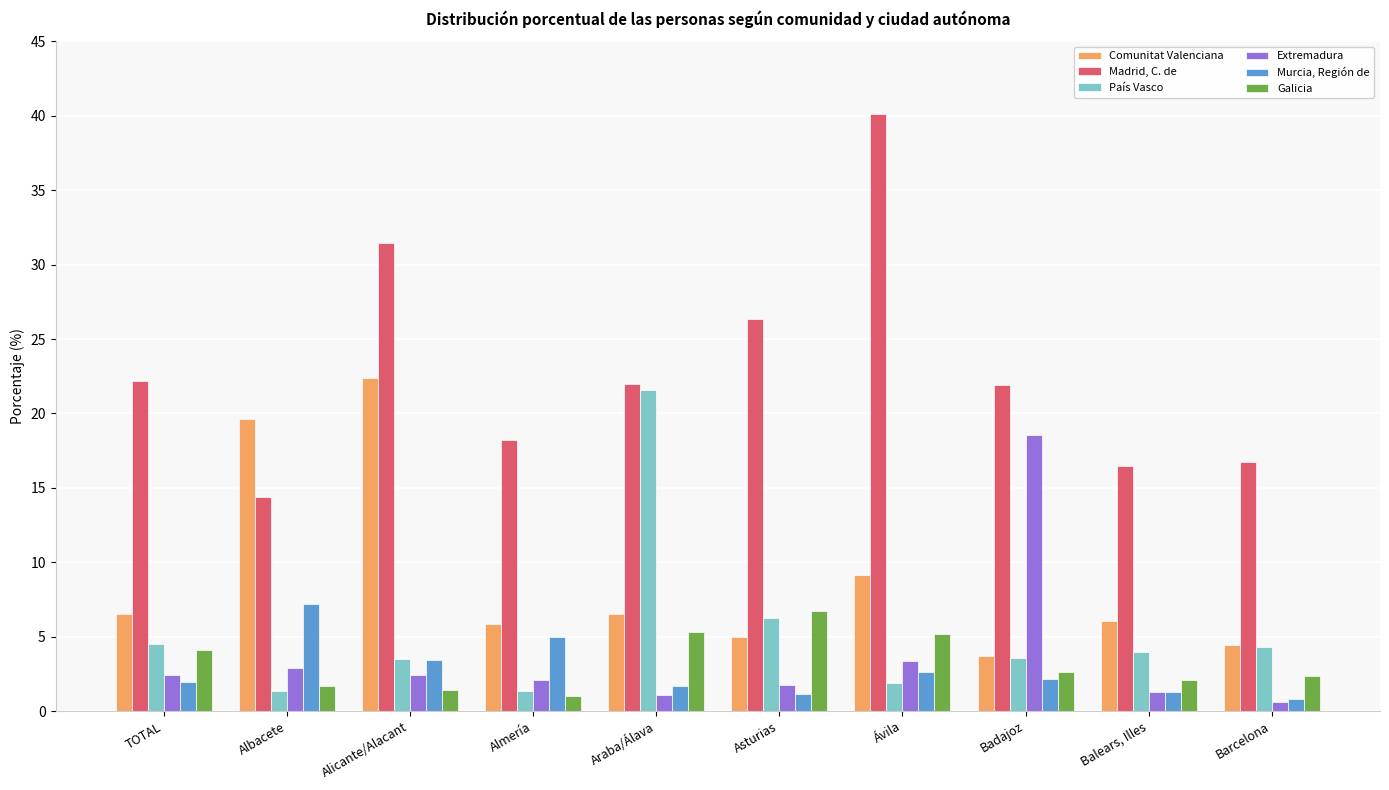

Count the number of data series in this chart.

6